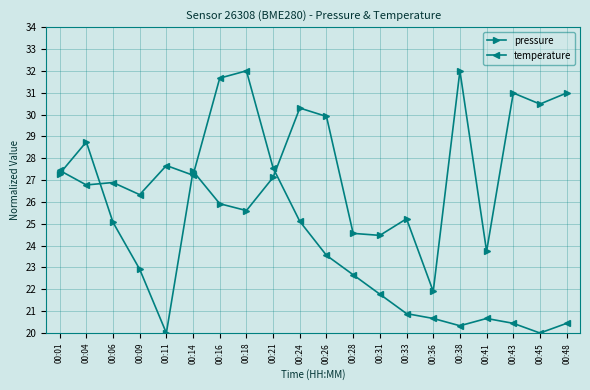

What is the difference between the temperature values at 00:41 and 00:38?

0.3